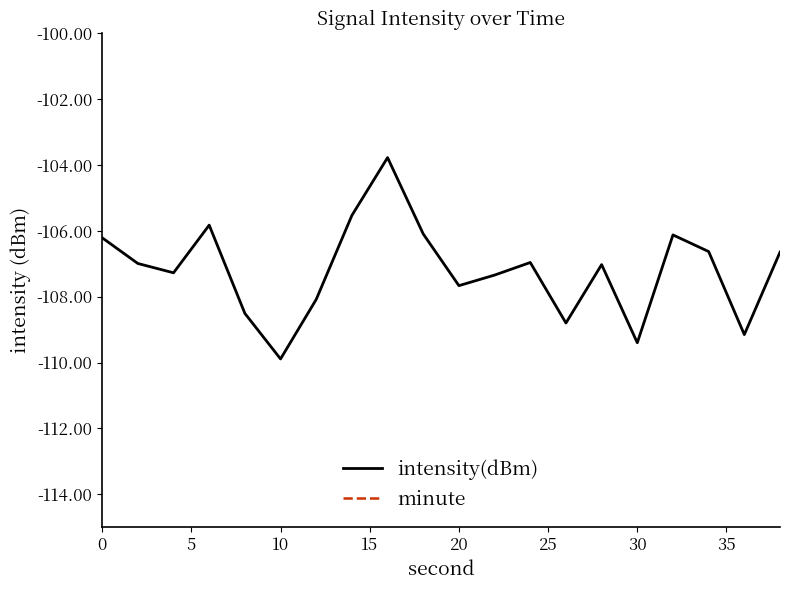

Which category has the lowest value in the intensity(dBm) series?

10